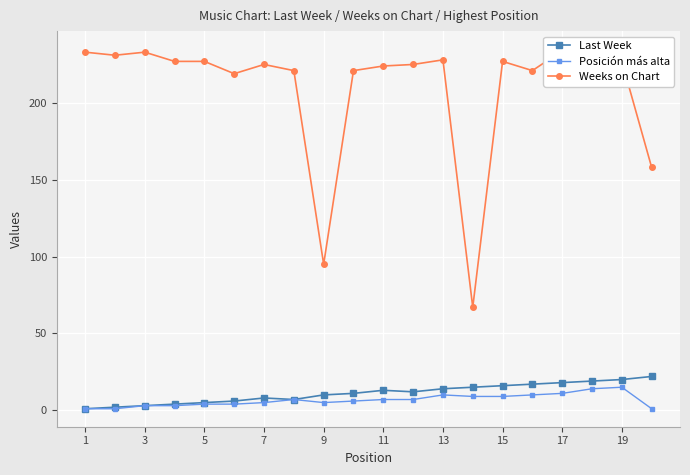

Rank the series by their maximum value, from lowest to highest.

Posición más alta, Last Week, Weeks on Chart